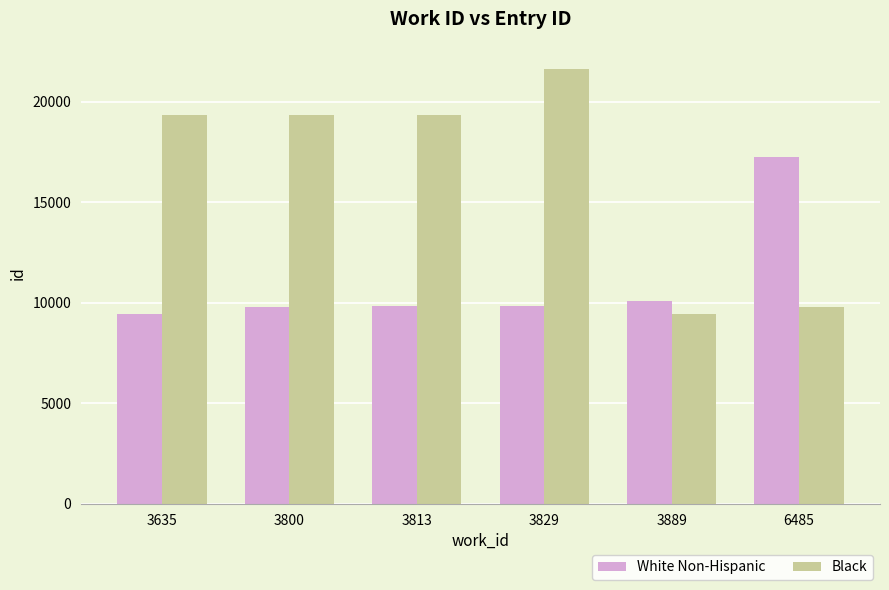

Is the value of Black at 3635 greater than the value of White Non-Hispanic at 3829?

Yes